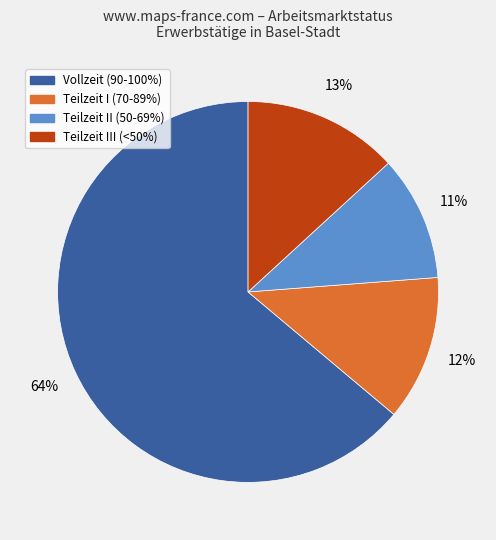

Does any single category account for the majority?

Yes